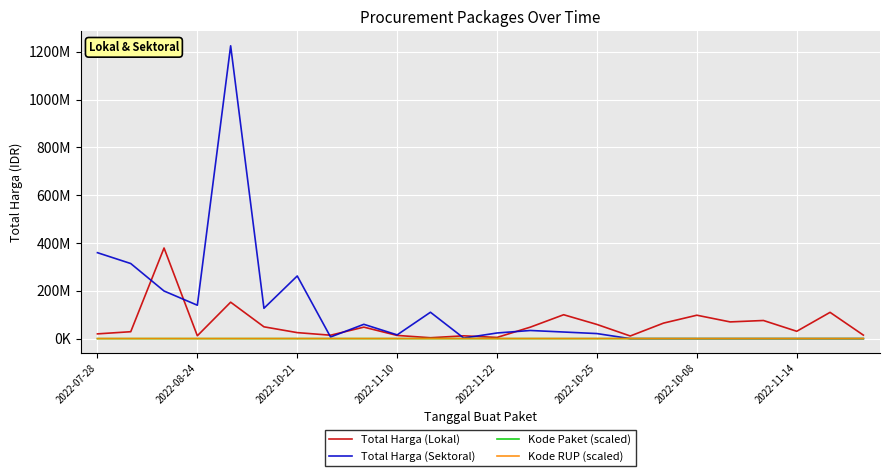

Between which two adjacent categories do Kode Paket (scaled) and Total Harga (Sektoral) first intersect?

15 and 16